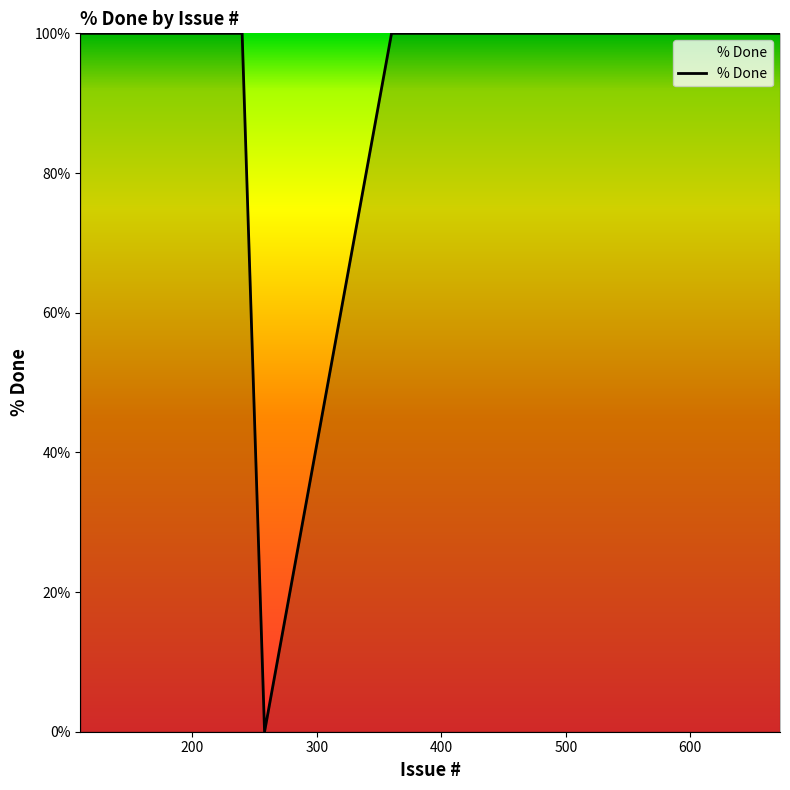

What is the difference between the maximum and minimum values?

100